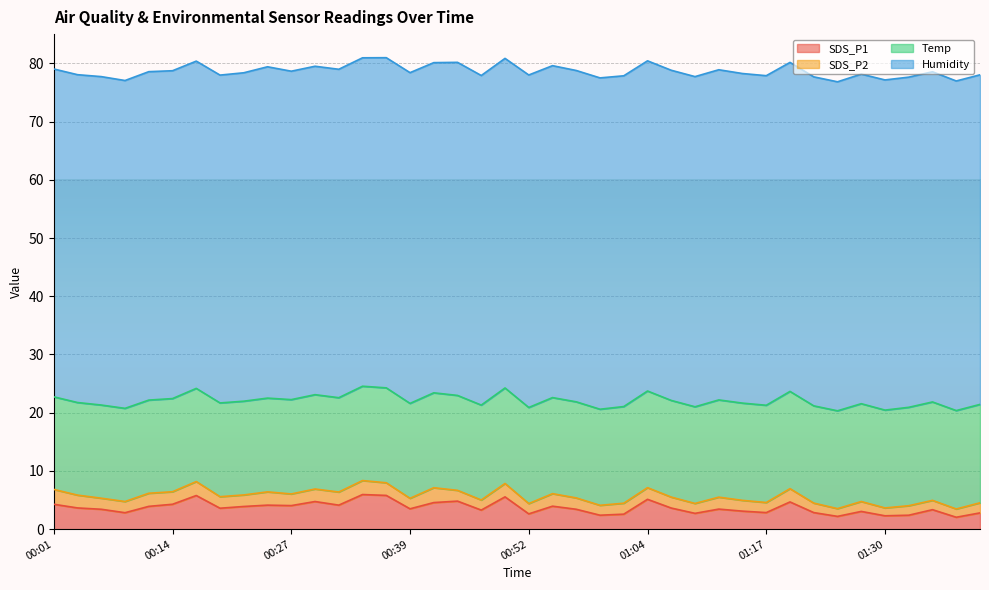

At which category does SDS_P1 reach its first local peak?

00:16